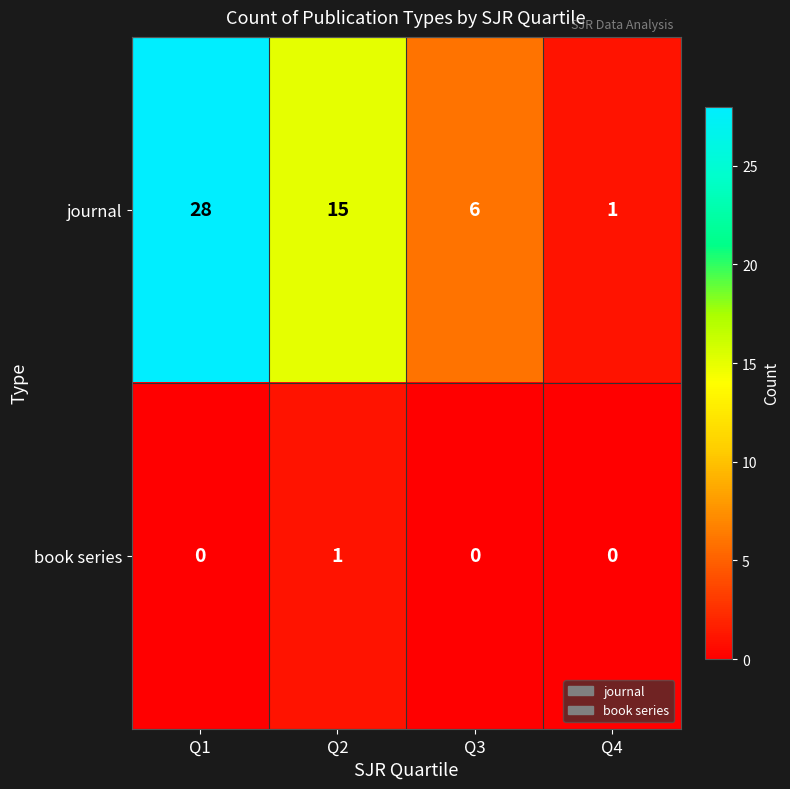

Count the book series values in the range 0 to 1.

4